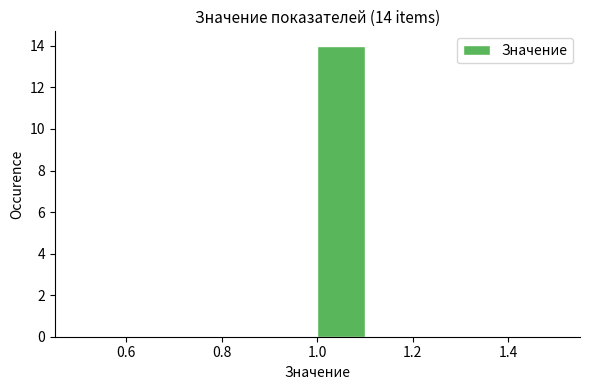

Which range on the x-axis has the tallest bar?

1.0 to 1.1